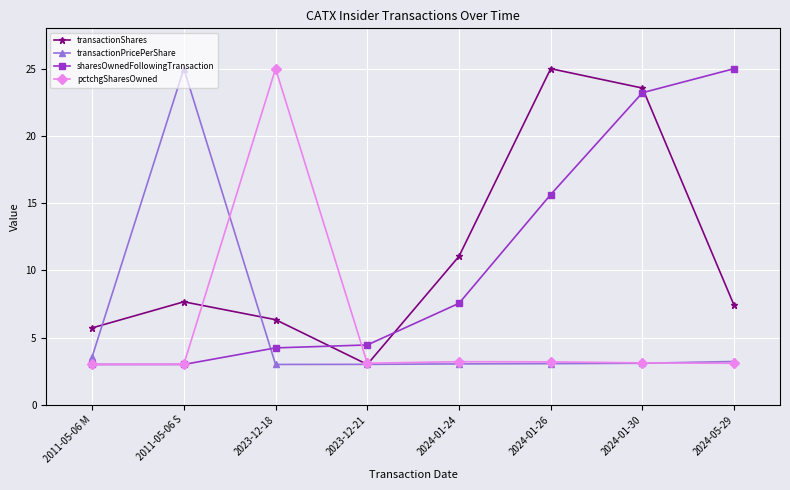

How many distinct data groups are displayed?

4